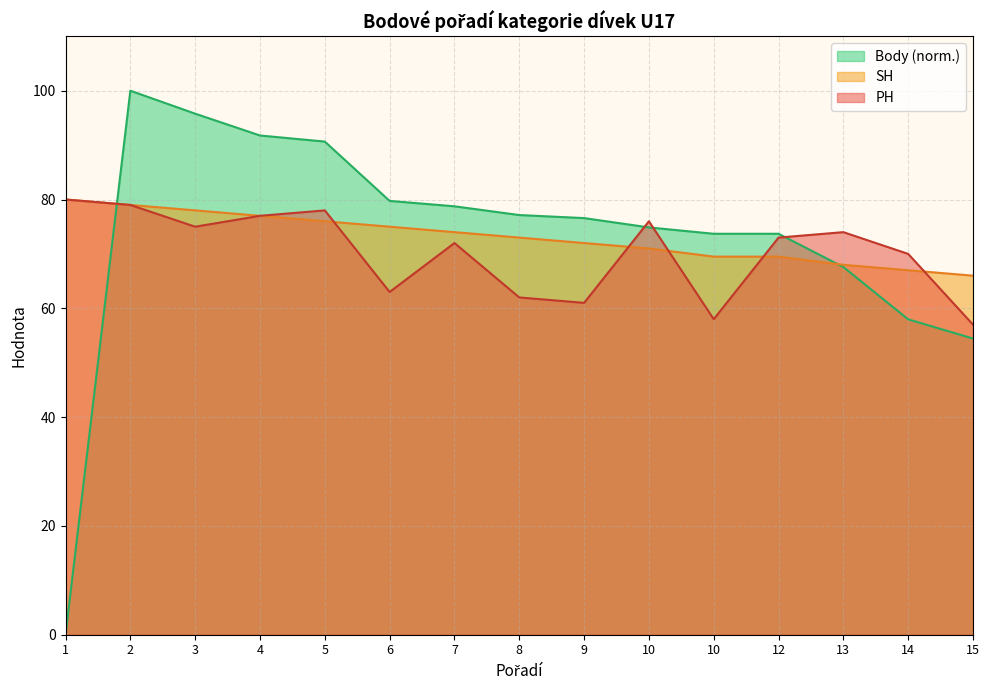

Reading left to right, extract all data points from this chart.

PH: 80.0	79.0	75.0	77.0	78.0	63.0	72.0	62.0	61.0	76.0	58.0	73.0	74.0	70.0	57.0
SH: 80.0	79.0	78.0	77.0	76.0	75.0	74.0	73.0	72.0	71.0	69.5	69.5	68.0	67.0	66.0
Body: 0.0	100.0	95.8	91.8	90.6	79.7	78.8	77.1	76.6	74.9	73.7	73.7	67.6	58.0	54.4